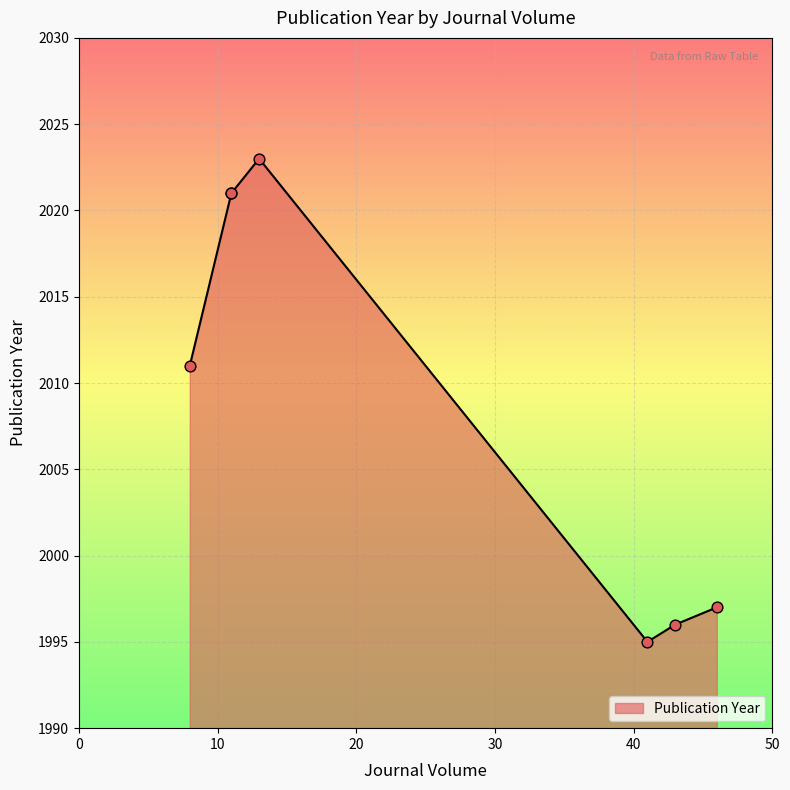

What is the change in value from 43 to 46?

+1